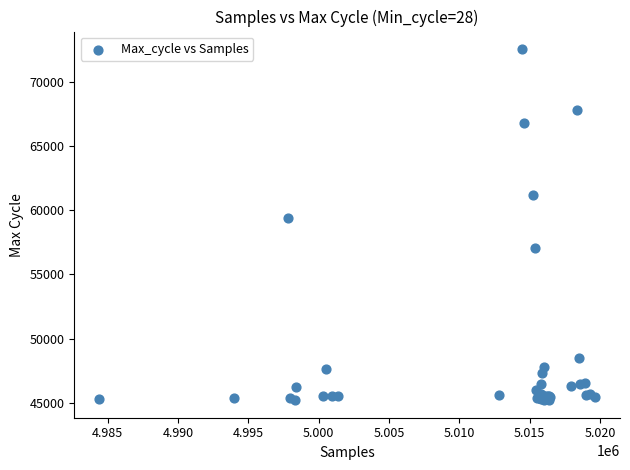

What Y value in the scatter plot is closest to 58884?

59422